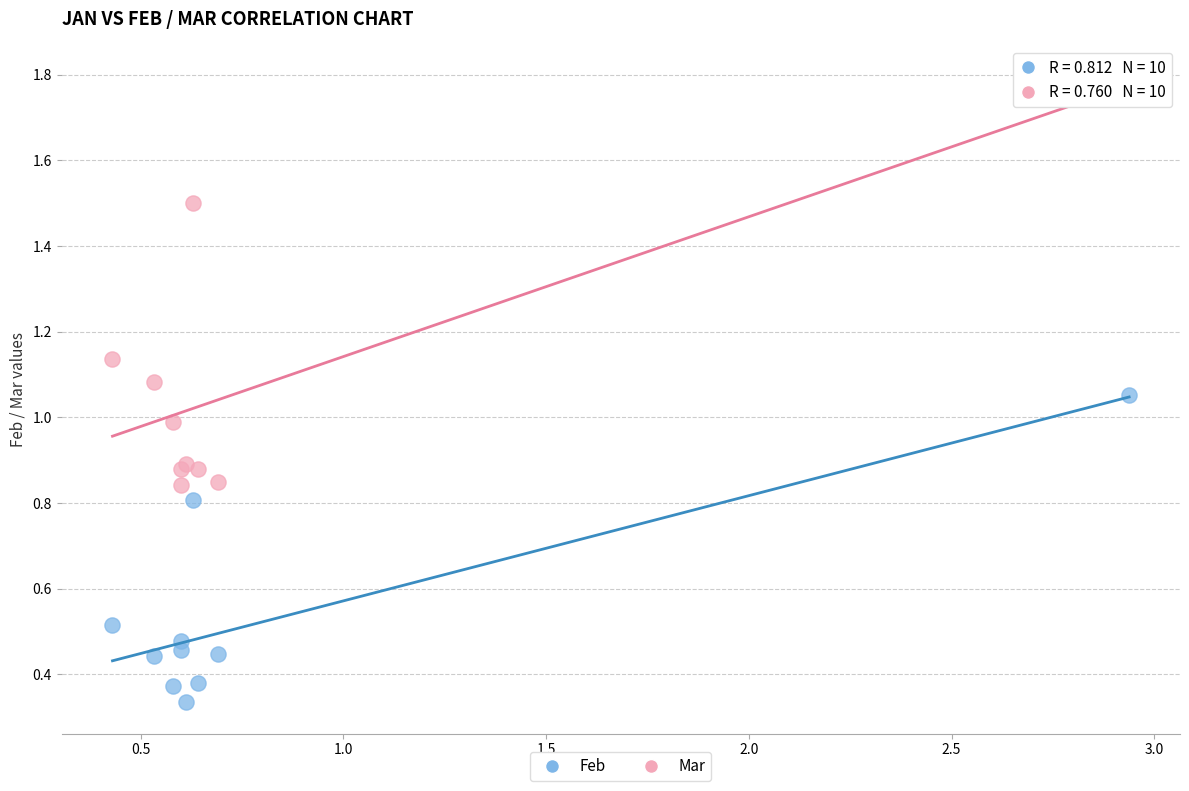

Which series has the largest Y range (max minus min)?

Mar